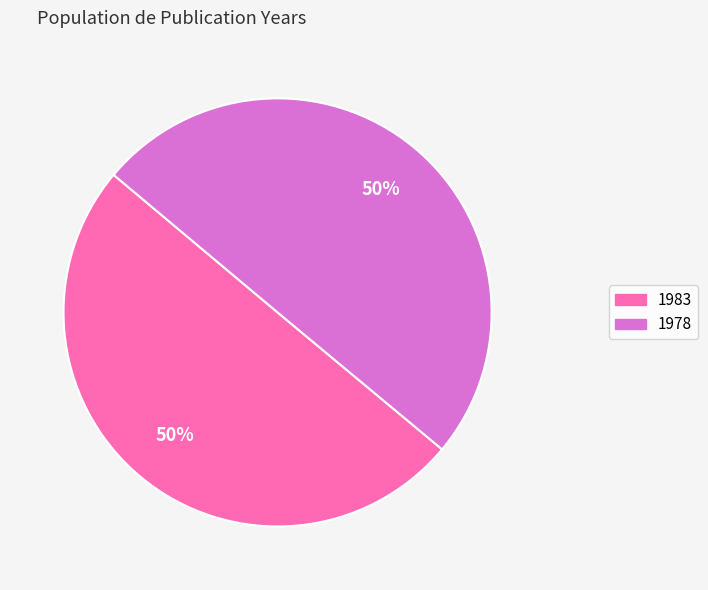

Approximately how many times larger is the value at 1978 compared to 1983?

1.0